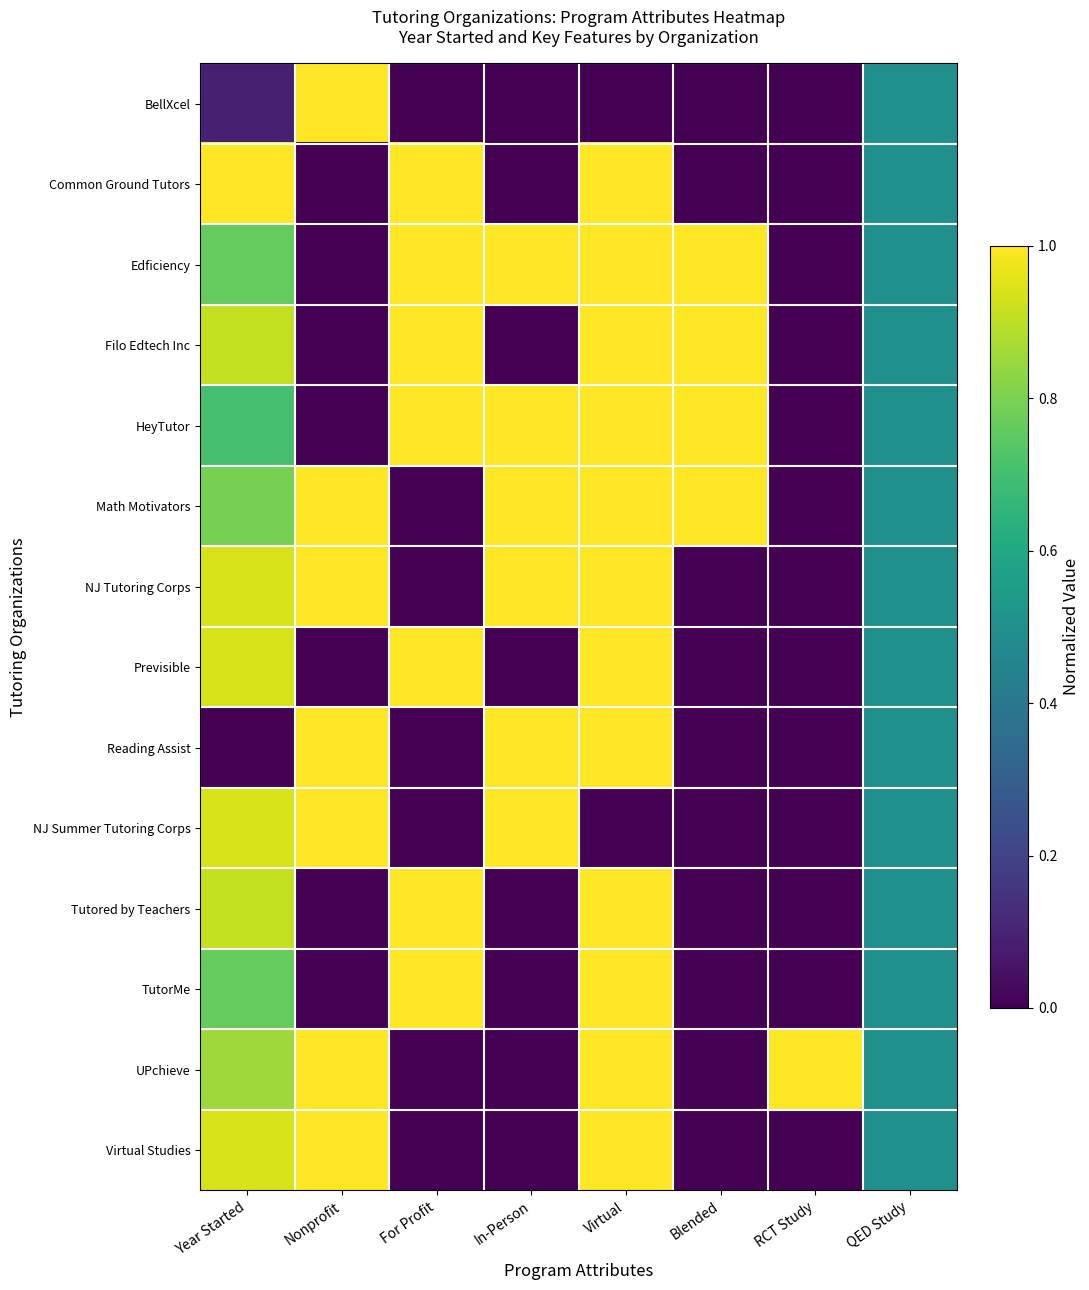

Which series changed the most between For Profit and RCT Study?

Common Ground Tutors